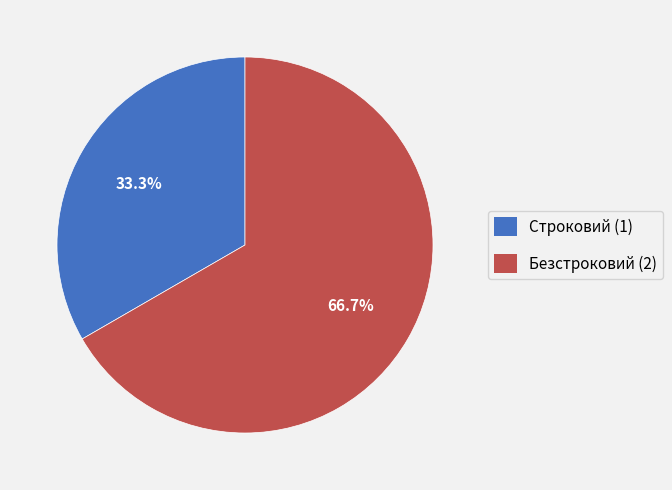

What percentage do Безстроковий and Строковий together represent?

100.0%